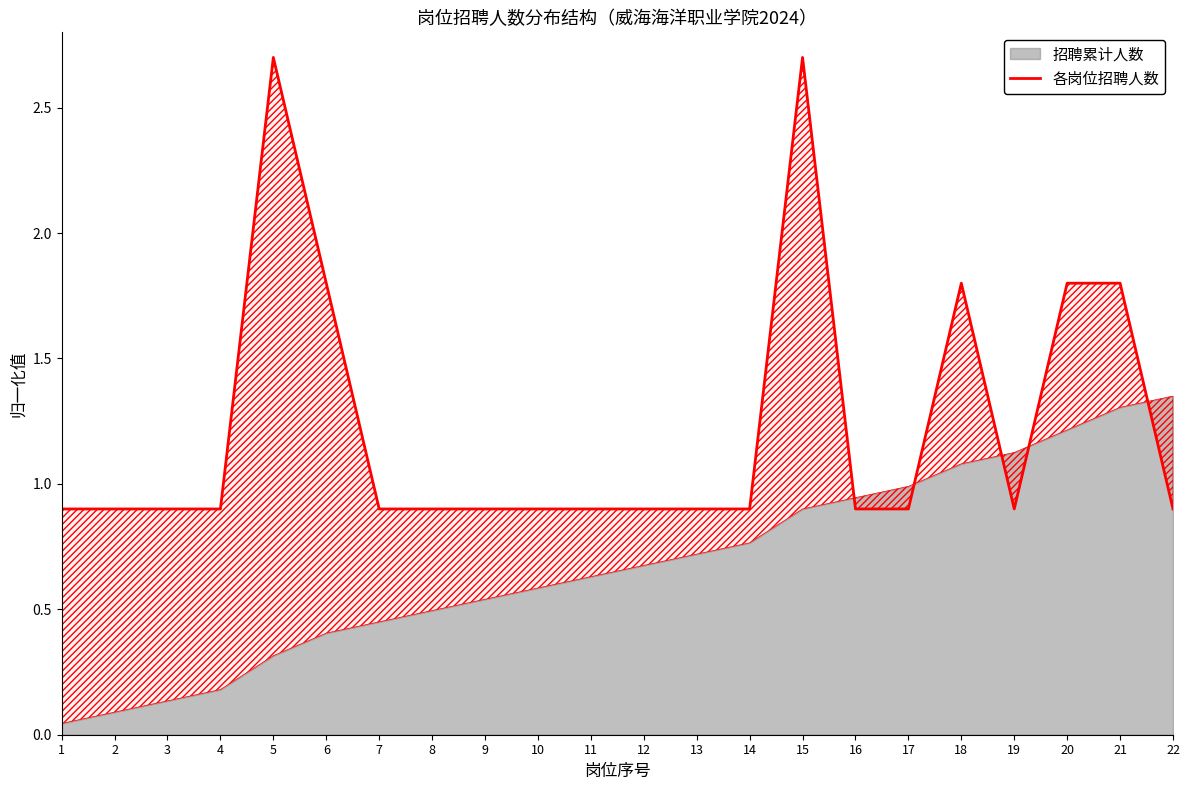

Reading left to right, what are all the values shown in this chart?

1=0.9	2=0.9	3=0.9	4=0.9	5=2.7	6=1.8	7=0.9	8=0.9	9=0.9	10=0.9	11=0.9	12=0.9	13=0.9	14=0.9	15=2.7	16=0.9	17=0.9	18=1.8	19=0.9	20=1.8	21=1.8	22=0.9